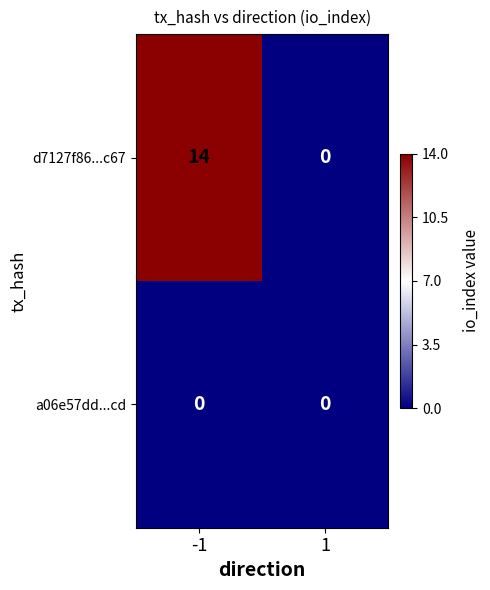

Reading right to left, what are all the values shown in this chart?

d7127f86...c67: 0	14
a06e57dd...cd: 0	0